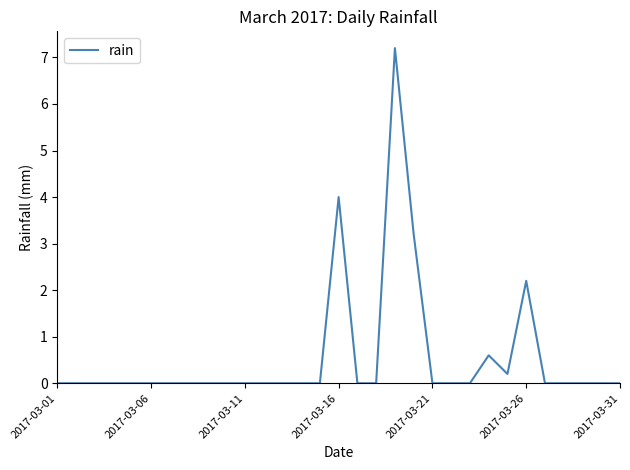

What is the maximum value shown in the chart?

7.2